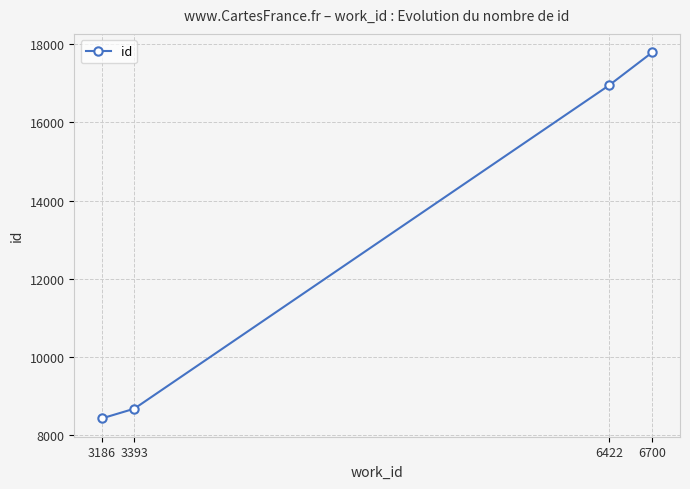

List the labels in order of value, smallest first.

3186, 3393, 6422, 6700